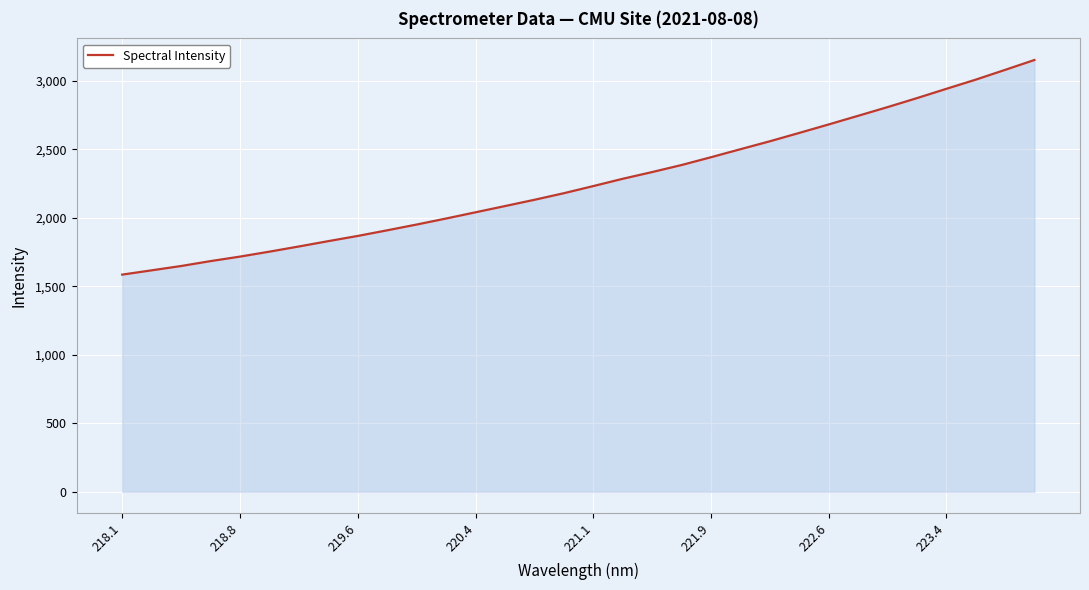

What is the smallest value displayed?

1585.6